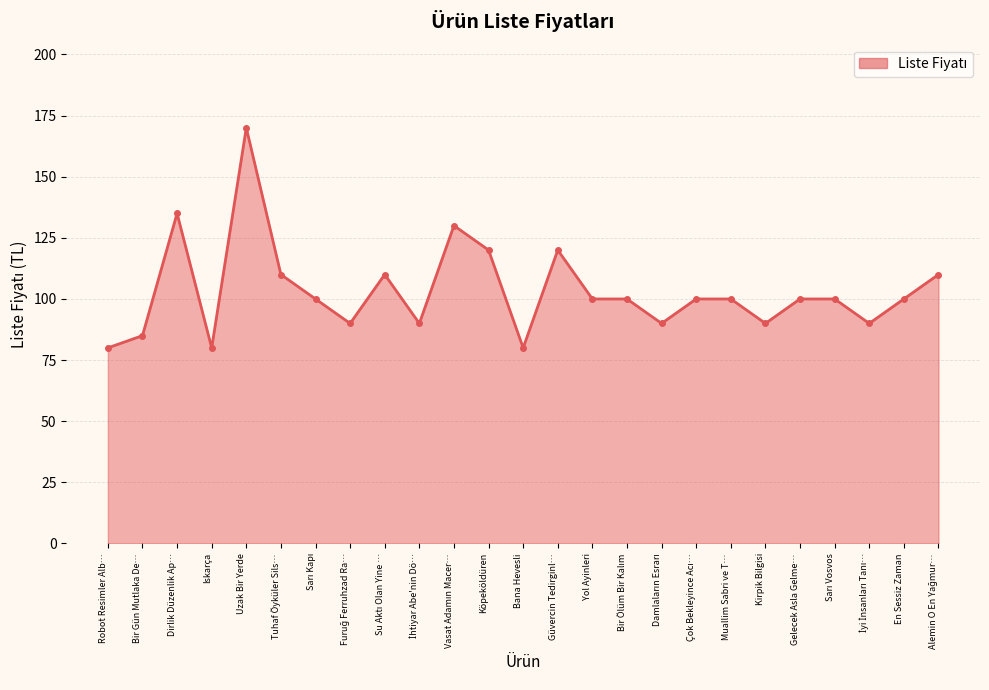

What is the value of the 8th point from the left?

90